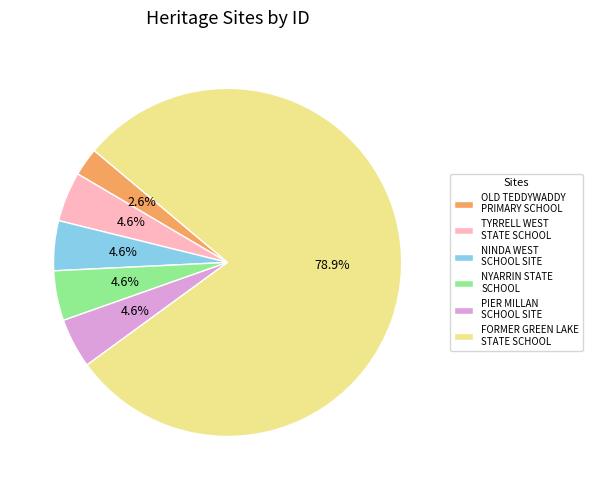

Approximately how many times larger is the value at NINDA WEST SCHOOL SITE compared to OLD TEDDYWADDY PRIMARY SCHOOL?

1.8